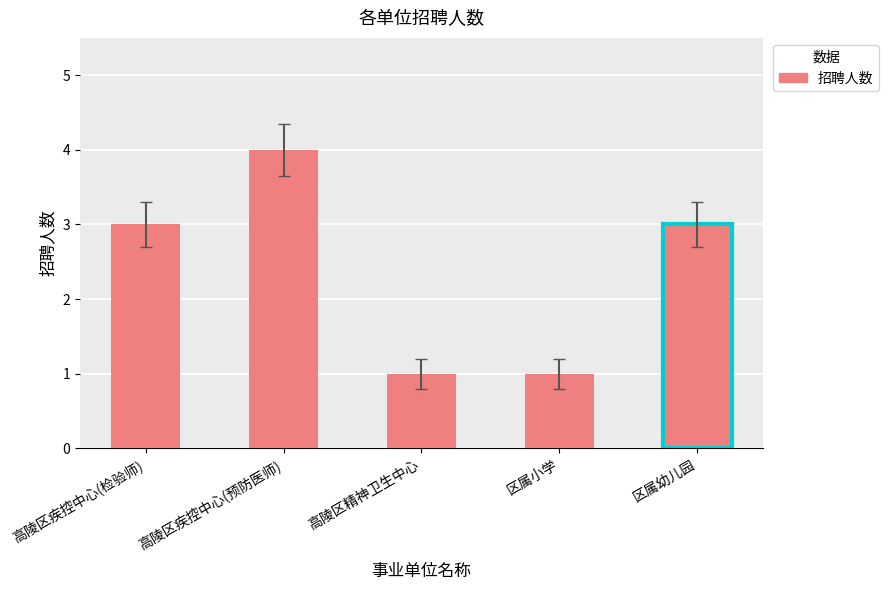

True or false: the data shows 4 at 高陵区疾控中心(预防医师).

True